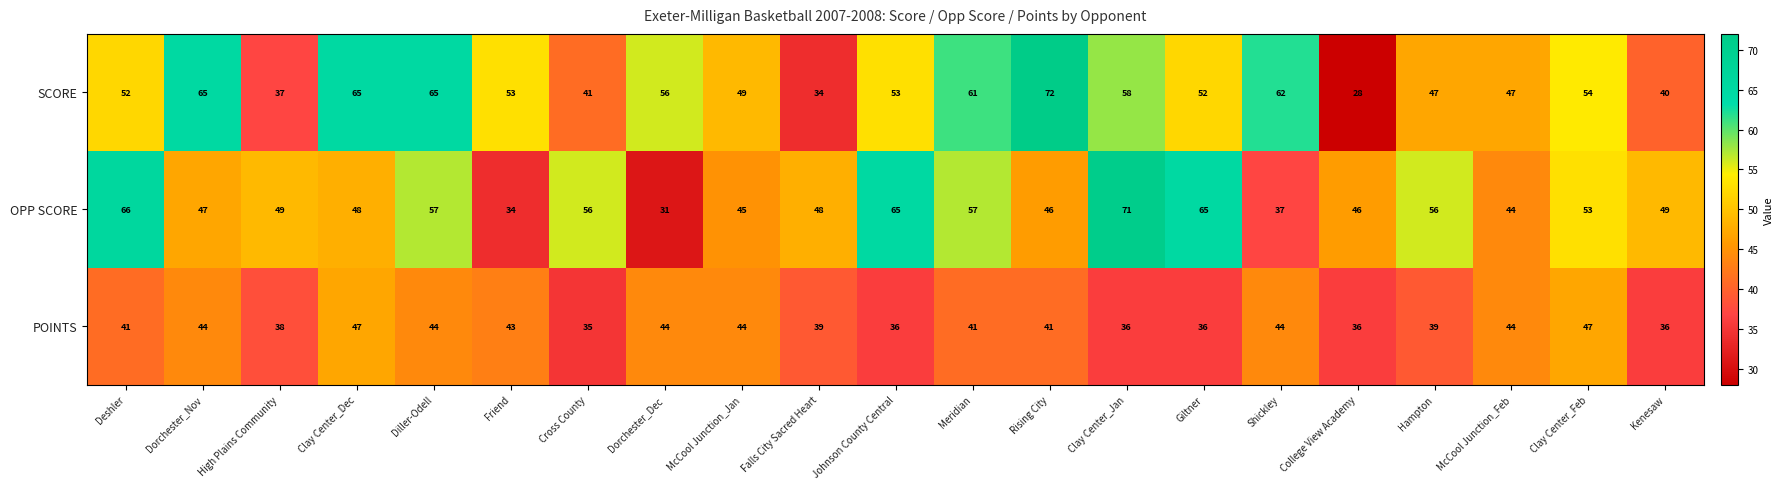

What is the minimum value shown in the chart?

28